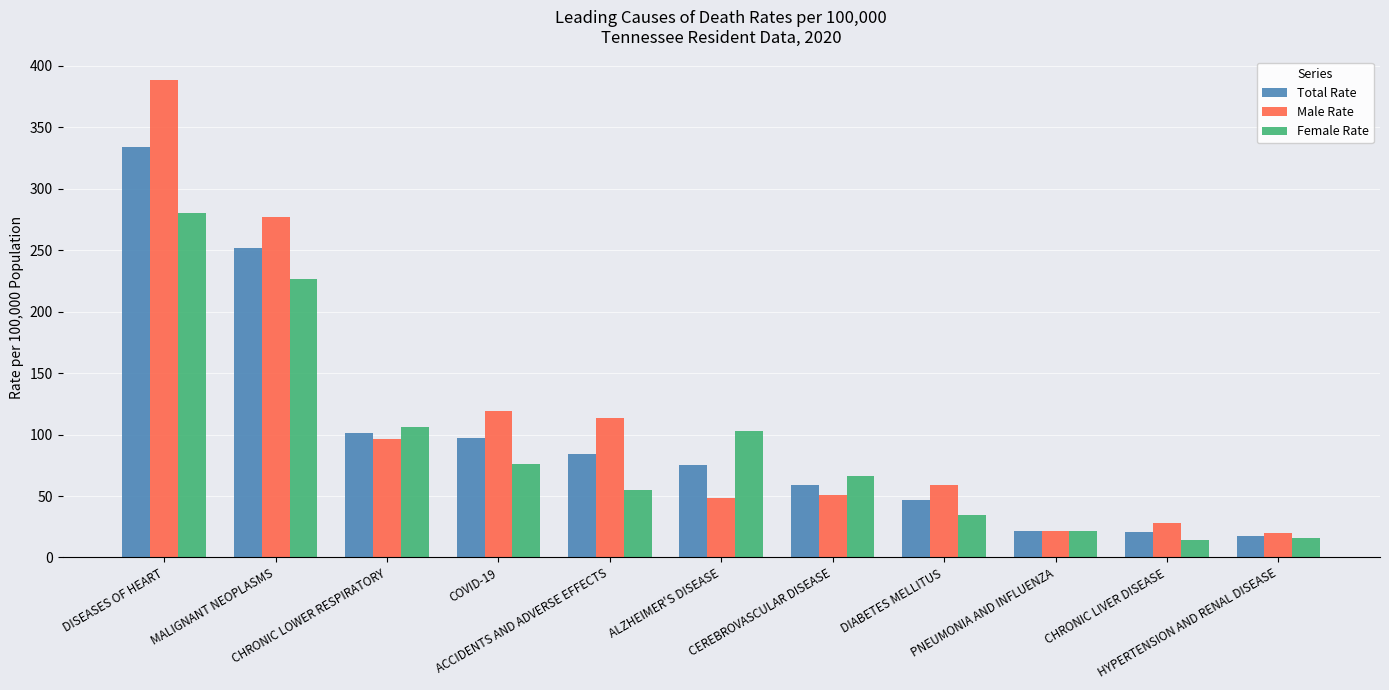

Which category has the highest value in the Male Rate series?

DISEASES OF HEART